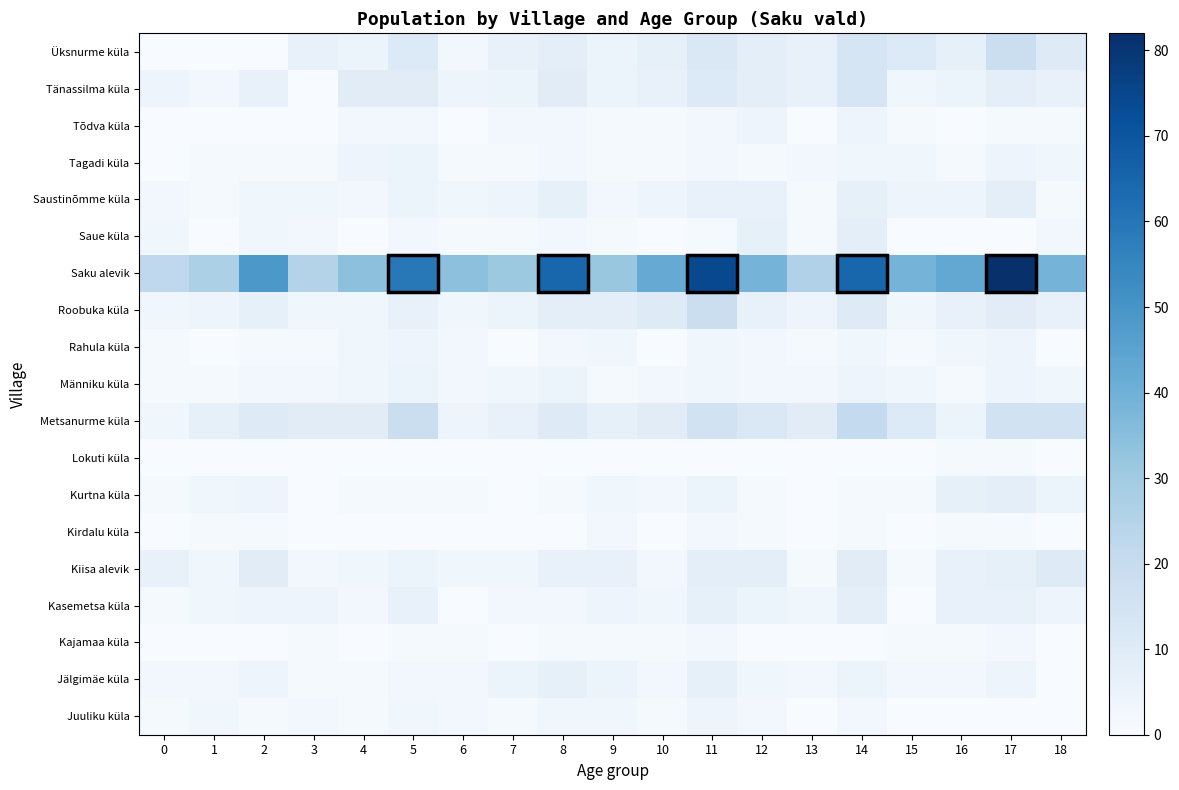

Count the number of data series in this chart.

19